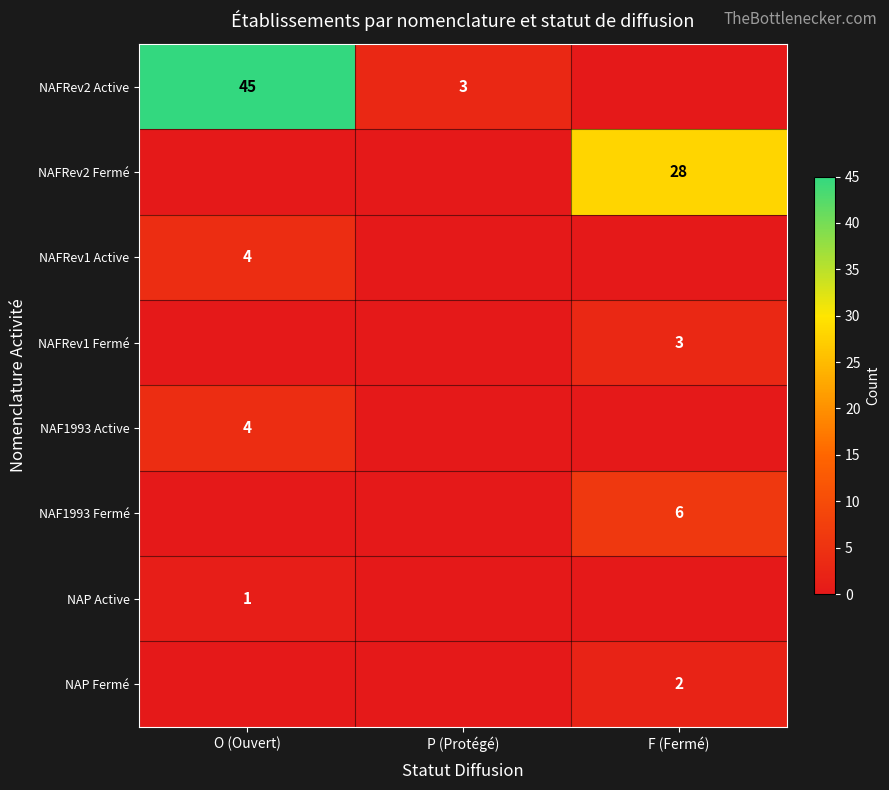

True or false: NAFRev2 Active has a value of 45 at O (Ouvert).

True